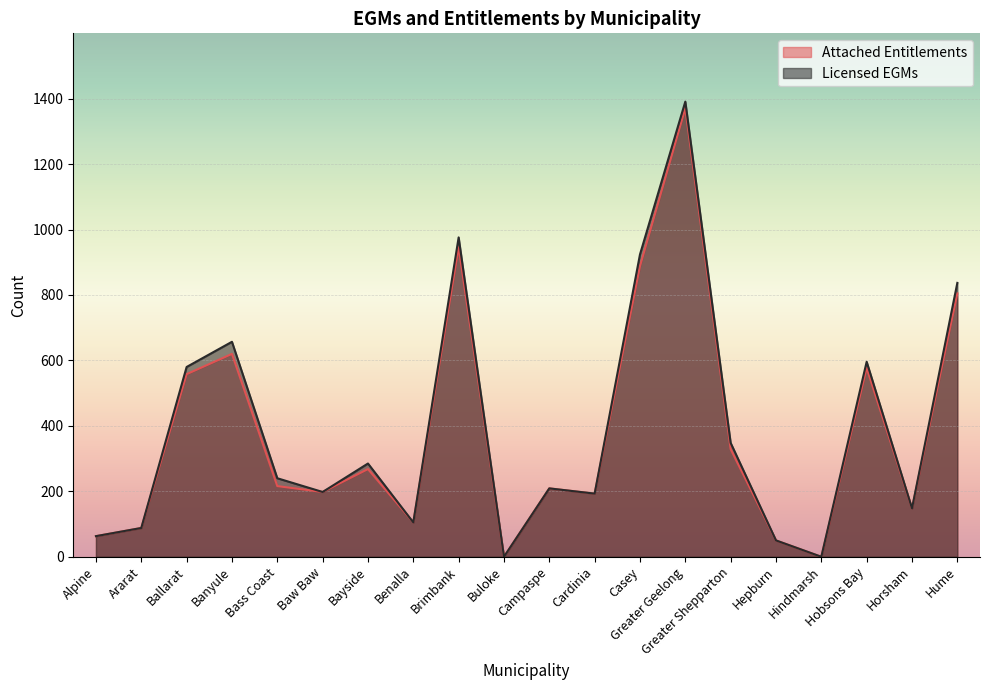

Reading left to right, extract all data points from this chart.

Attached Entitlements: 63	88	558	620	216	198	268	105	946	0	209	193	888	1371	329	50	0	577	148	805
Licensed EGMs: 63	88	580	657	240	198	285	105	976	0	209	193	924	1391	348	50	0	596	148	837